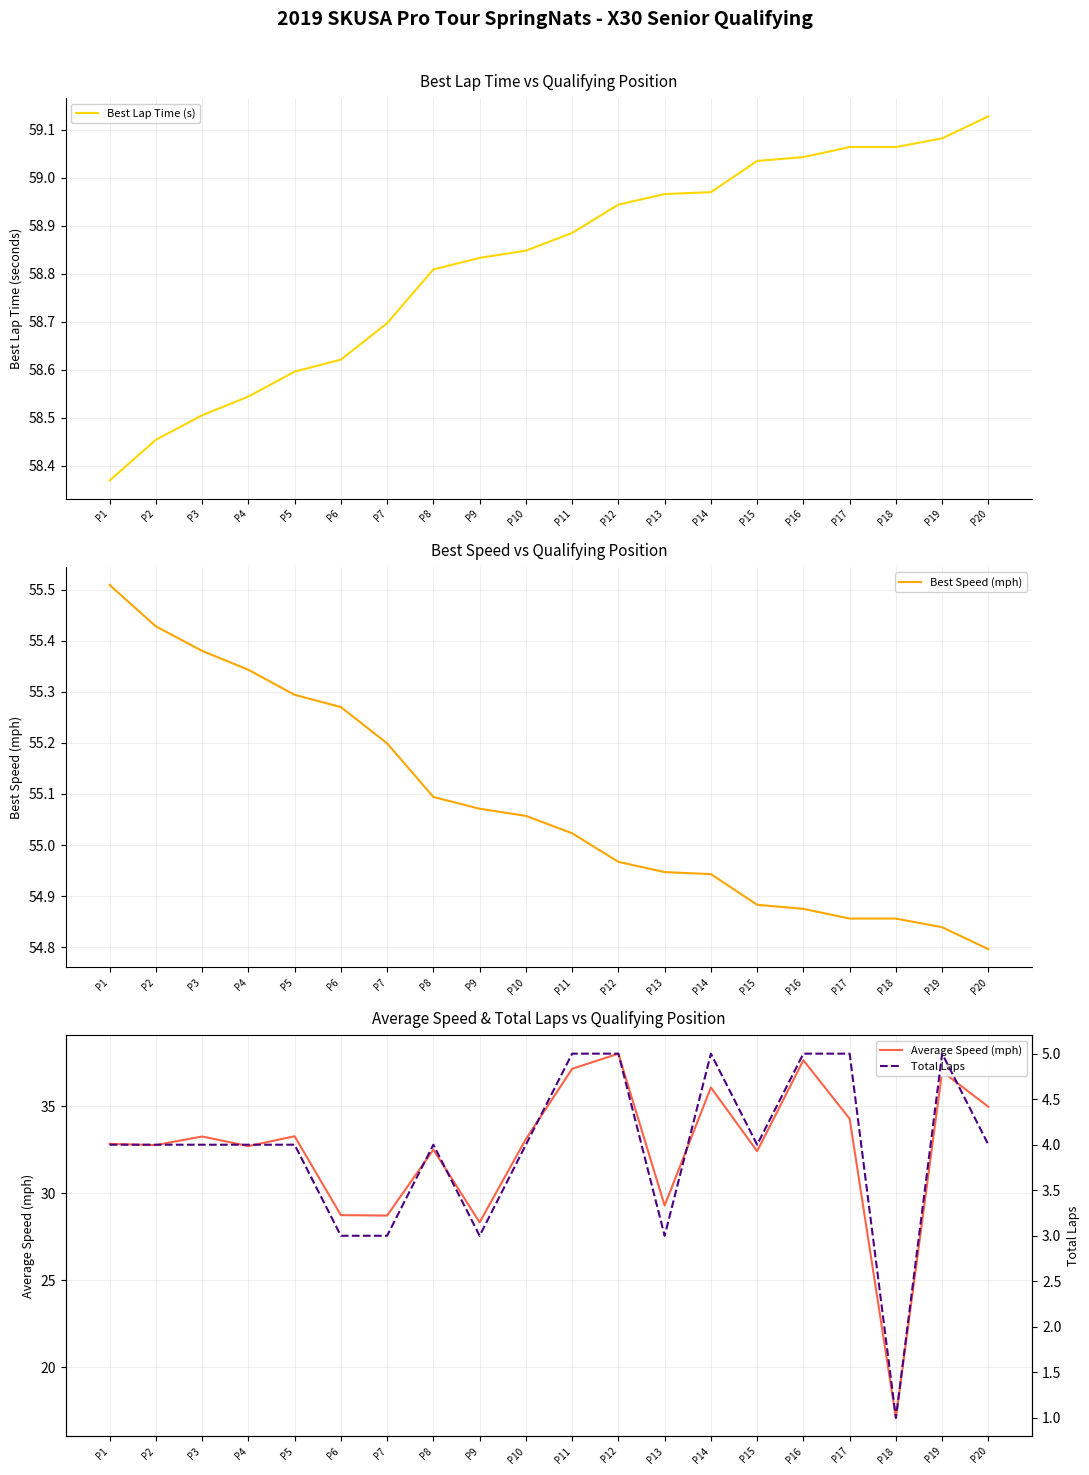

What is the sum of all Average Speed (mph) values?

650.3